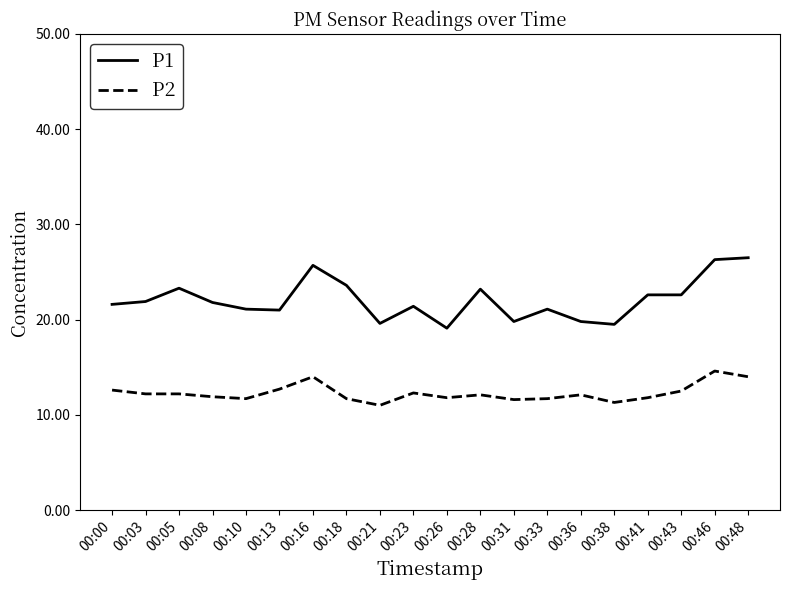

Which series has the largest total across all categories?

P1